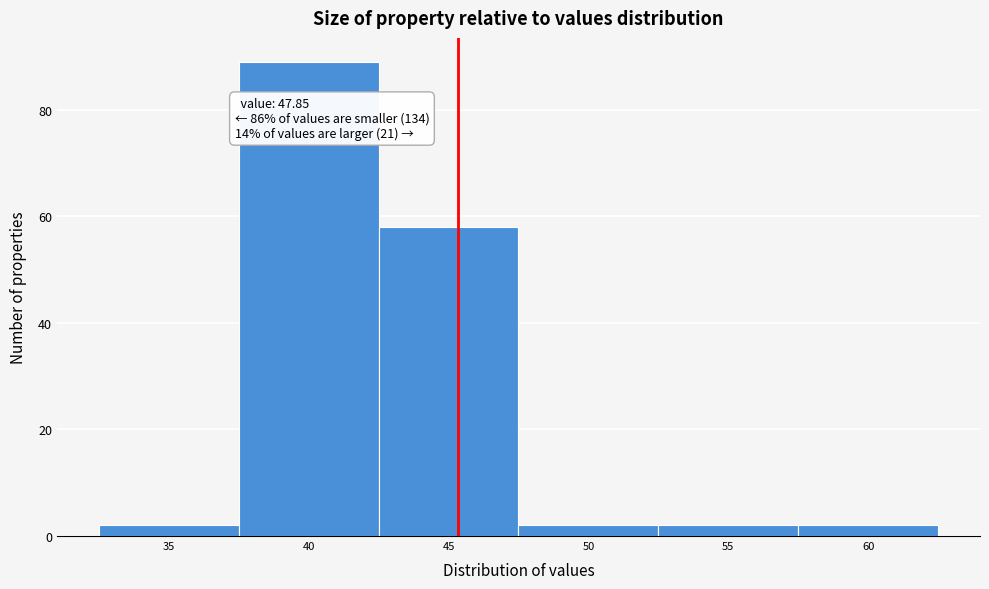

Reading left to right, what are all the values shown in this chart?

35=2	40=89	45=58	50=2	55=2	60=2